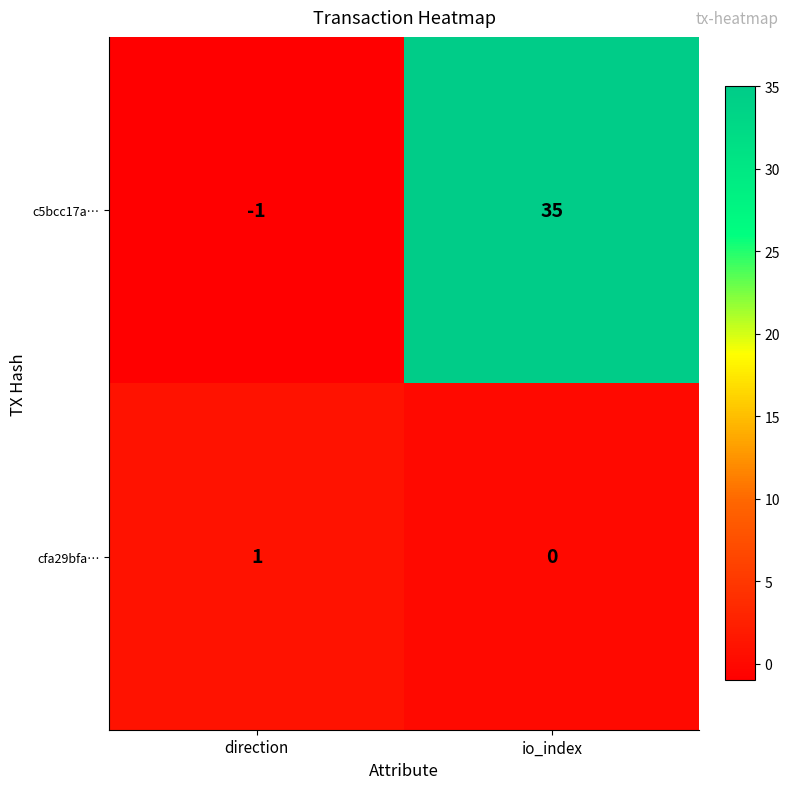

True or false: cfa29bfa… has a value of 0 at direction.

False